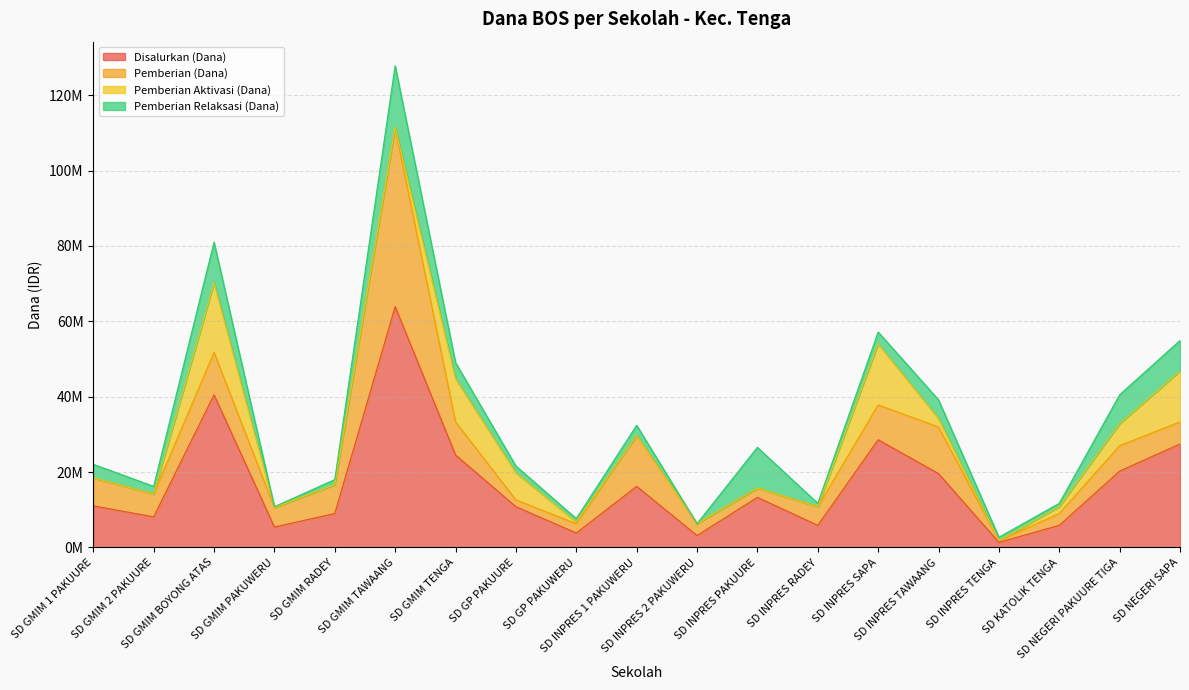

Reading right to left, list all the values displayed in this chart.

Disalurkan (Dana): 27450000	20250000	5850000	1350000	19575000	28575000	5850000	13275000	3150000	16200000	3825000	10800000	24525000	63900000	9000000	5400000	40500000	8100000	11025000
Pemberian (Dana): 5850000	6750000	3150000	450000	12375000	9225000	4950000	2475000	3150000	13500000	2475000	1800000	8775000	47250000	7650000	5175000	11250000	6075000	7425000
Pemberian Aktivasi (Dana): 13500000	5850000	1800000	0	2250000	16200000	0	0	0	0	450000	7200000	11475000	450000	0	0	18450000	0	0
Pemberian Relaksasi (Dana): 8100000	7650000	900000	900000	4950000	3150000	900000	10800000	0	2700000	900000	1800000	4275000	16200000	1350000	225000	10800000	2025000	3600000